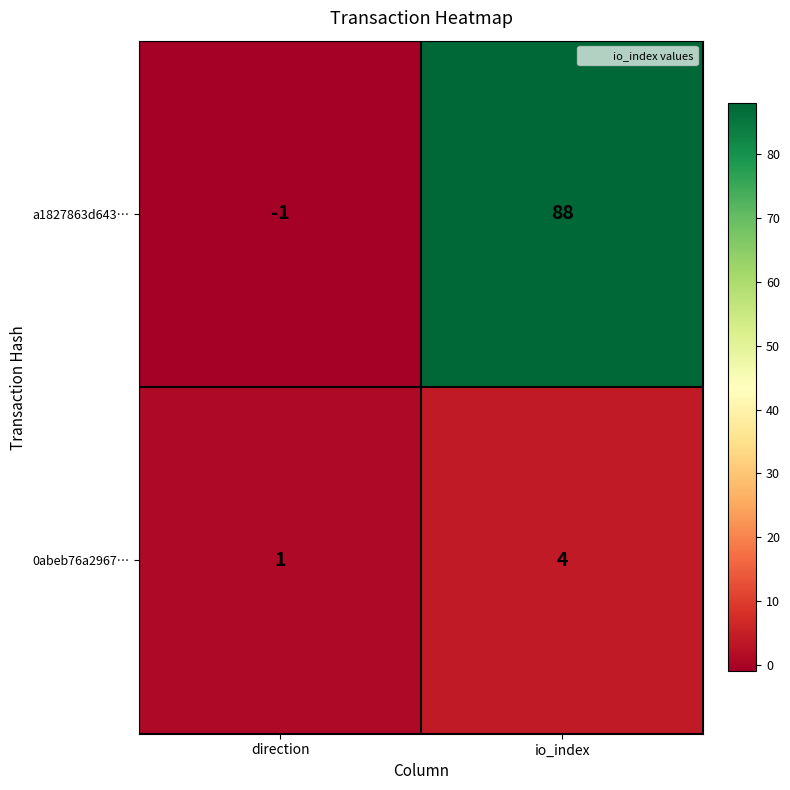

Rank the series at direction from highest to lowest value.

0abeb76a2967…, a1827863d643…